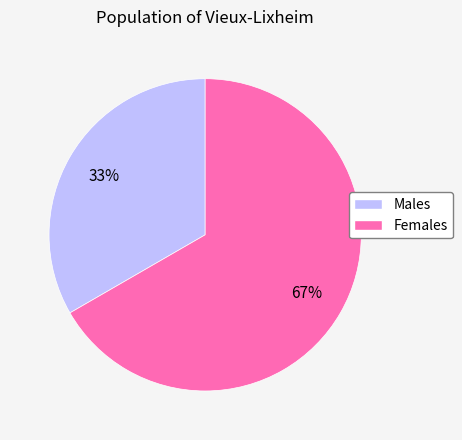

Which category has the biggest portion of the pie?

Females